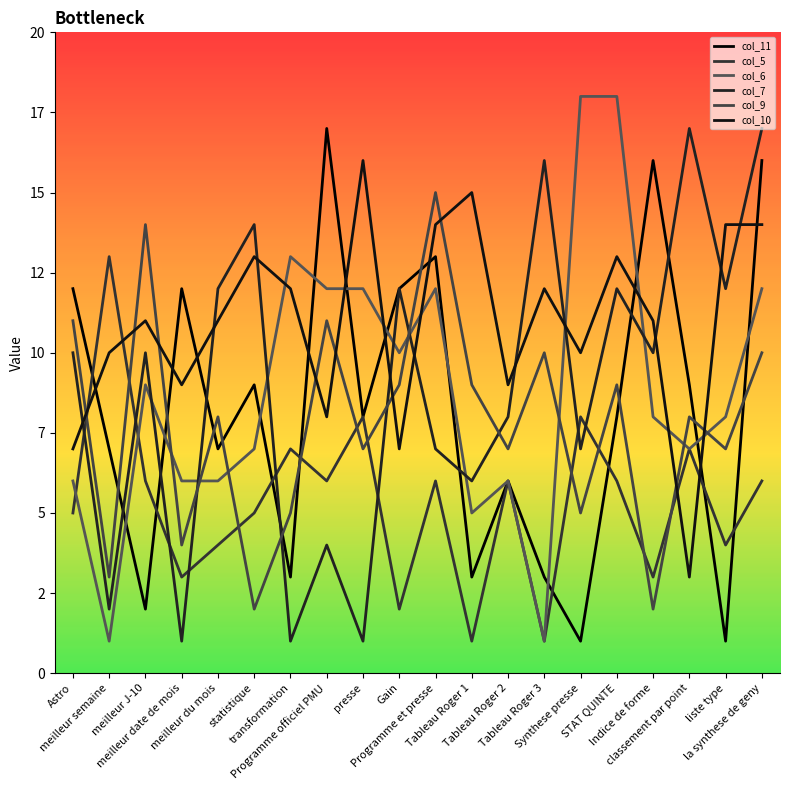

What is the spread (max minus min) of values at Programme officiel PMU?

13